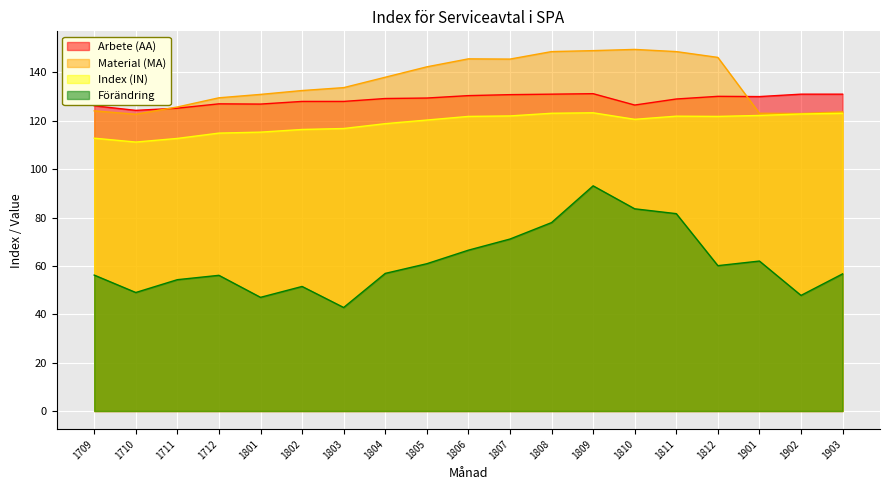

Reading left to right, list all the values displayed in this chart.

Arbete (AA): 1709=126.2	1710=124.3	1711=125.2	1712=127.0	1801=126.9	1802=128.0	1803=128.0	1804=129.2	1805=129.4	1806=130.4	1807=130.8	1808=131.0	1809=131.2	1810=126.5	1811=129.0	1812=130.1	1901=130.0	1902=131.0	1903=131.0
Material (MA): 1709=124.1	1710=122.7	1711=125.7	1712=129.5	1801=130.9	1802=132.5	1803=133.7	1804=138.0	1805=142.3	1806=145.6	1807=145.5	1808=148.6	1809=149.0	1810=149.5	1811=148.6	1812=146.2	1901=123.1	1902=123.0	1903=123.7
Index (IN): 1709=112.8	1710=111.2	1711=112.7	1712=114.9	1801=115.3	1802=116.4	1803=116.8	1804=118.8	1805=120.3	1806=121.8	1807=122.0	1808=123.1	1809=123.3	1810=120.6	1811=121.9	1812=121.8	1901=122.2	1902=122.8	1903=123.1
Förändring: 1709=56.2	1710=49.0	1711=54.3	1712=56.1	1801=47.0	1802=51.5	1803=42.8	1804=56.9	1805=60.9	1806=66.5	1807=71.1	1808=77.9	1809=93.1	1810=83.6	1811=81.6	1812=60.1	1901=62.0	1902=47.8	1903=56.7